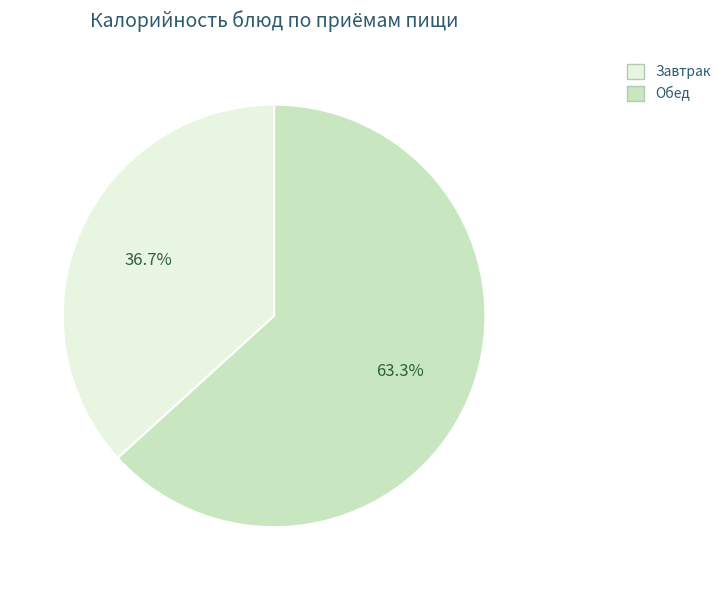

How many slices are in this pie chart?

2